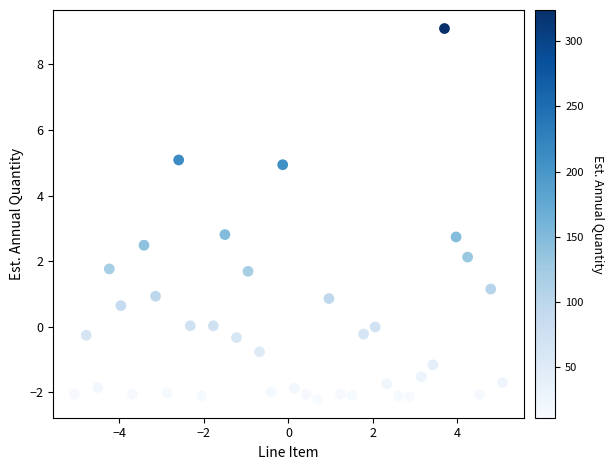

What is the range of X values (max minus min)?

10.1